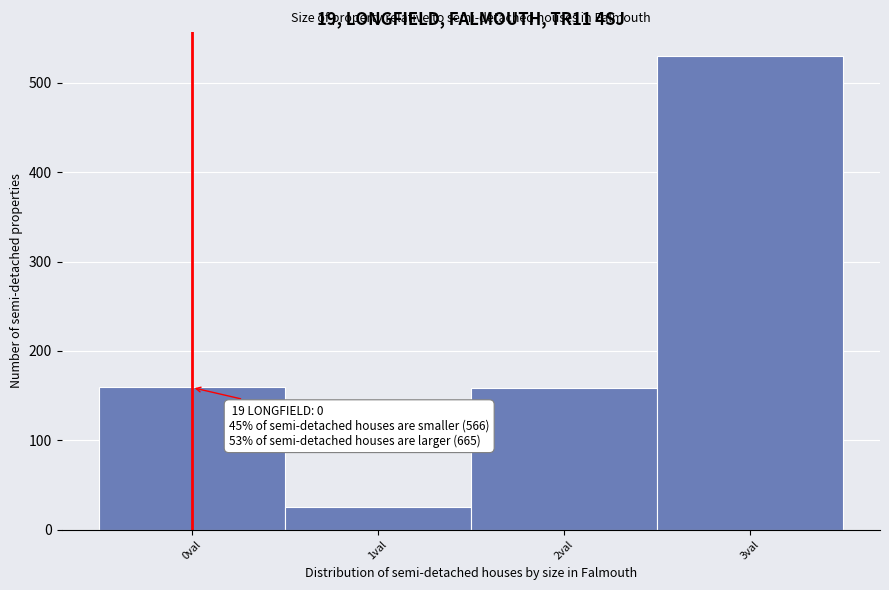

Which label corresponds to the largest value in the chart?

3val